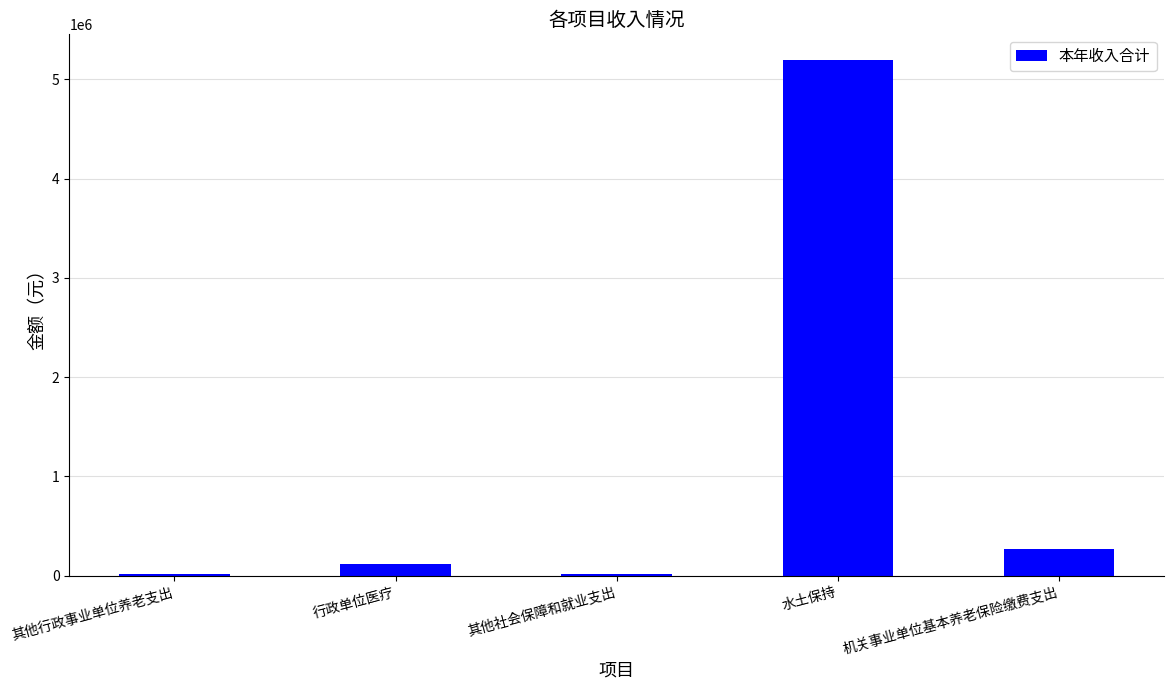

What is the sum of all values?

5618392.2